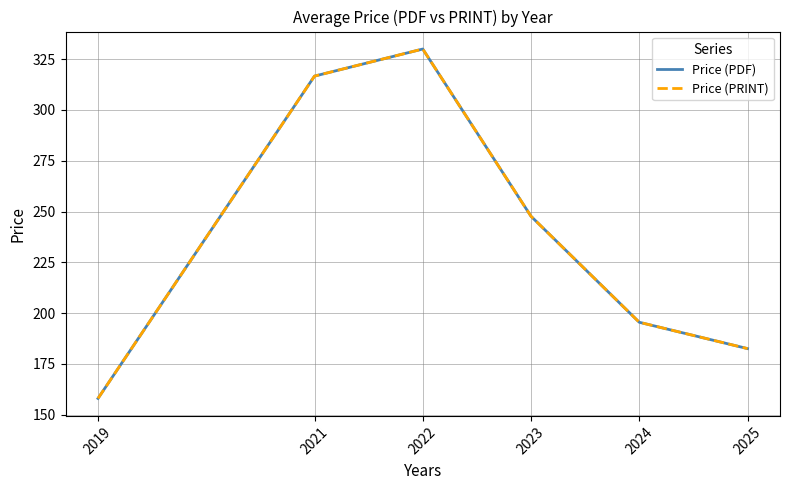

Rank the series by their maximum value, from highest to lowest.

Price (PDF), Price (PRINT)